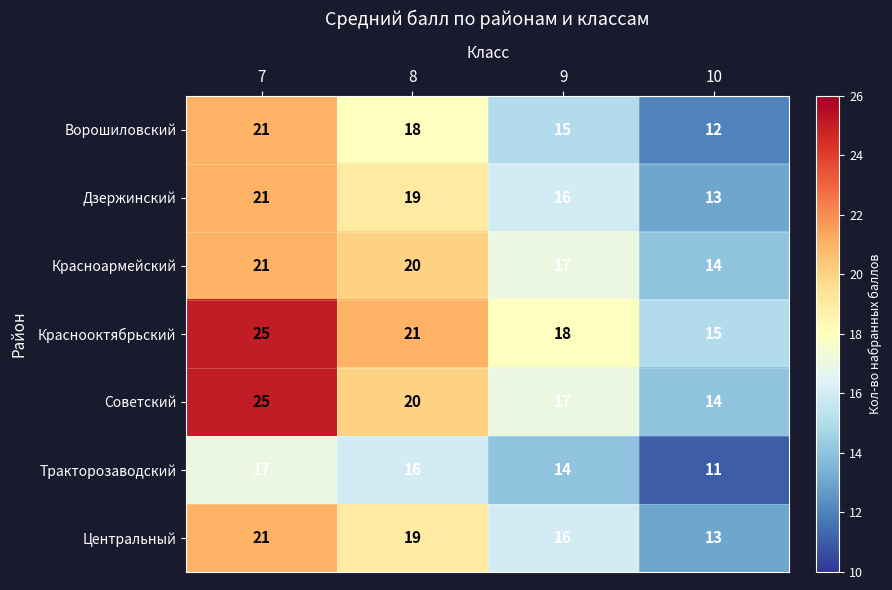

Which series has the largest total across all categories?

Краснооктябрьский